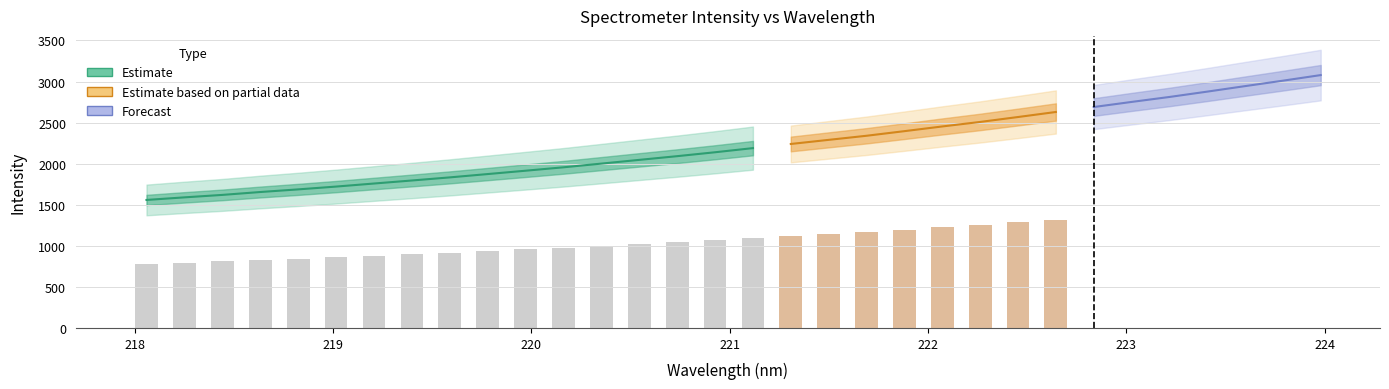

What is the difference between the maximum and minimum values in the y series?

1520.1